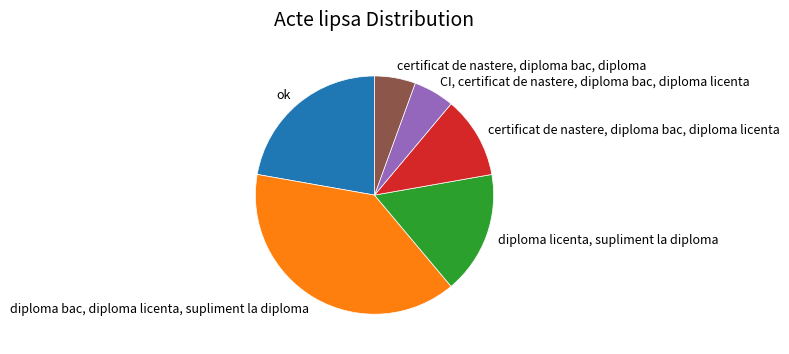

Does diploma licenta, supliment la diploma account for over 50% of the chart?

No